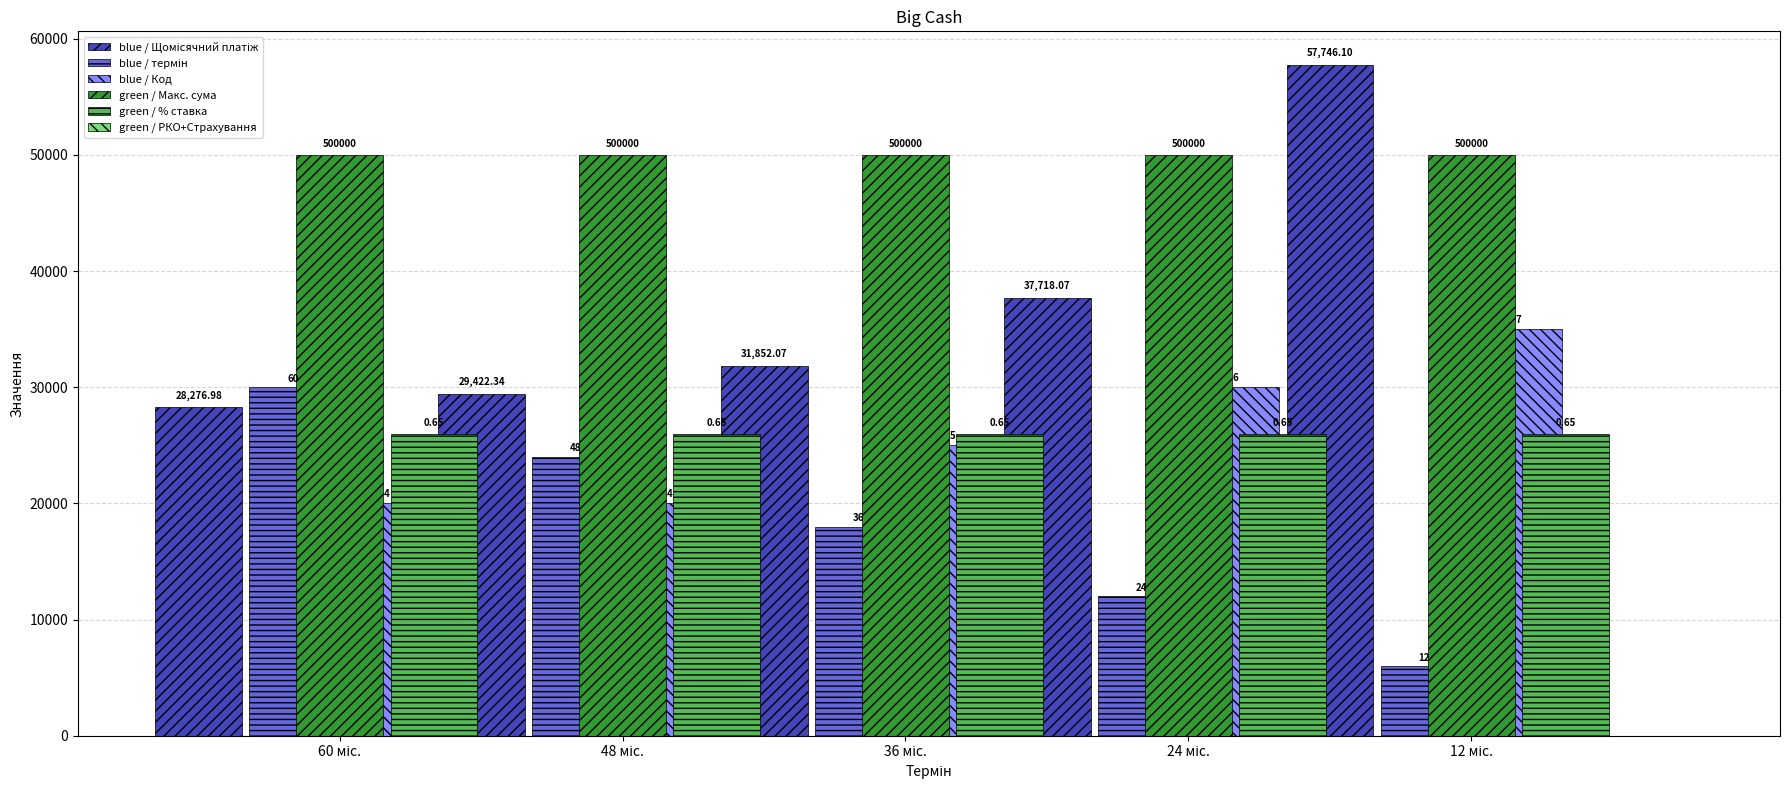

Where is blue / Щомісячний платіж nearest to the value 43011?

24 міс.